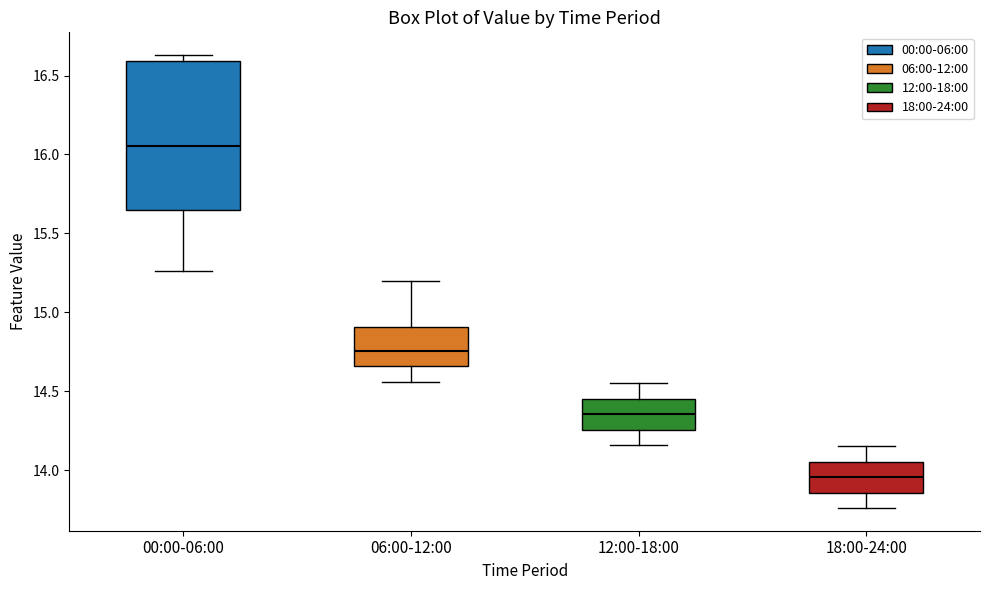

Where is the upper edge of the box for 00:00-06:00 on the y-axis? The values are not printed on the chart, so give them approximately, as read against the axis.

16.60